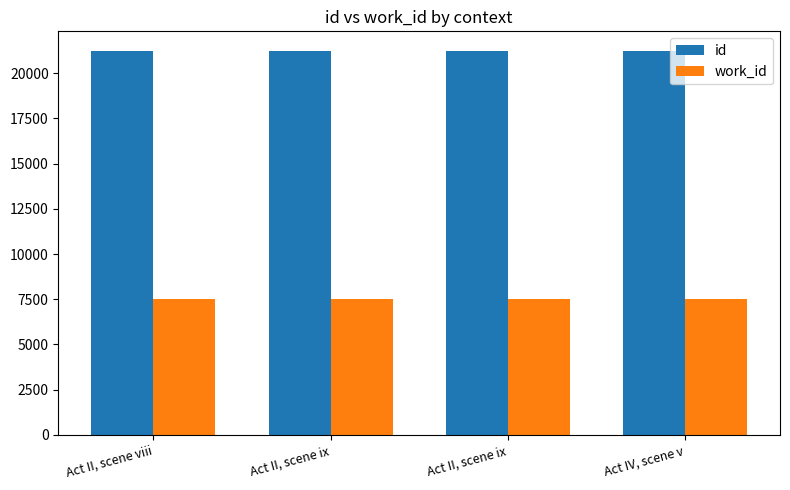

What are all the series names shown in the legend?

id, work_id